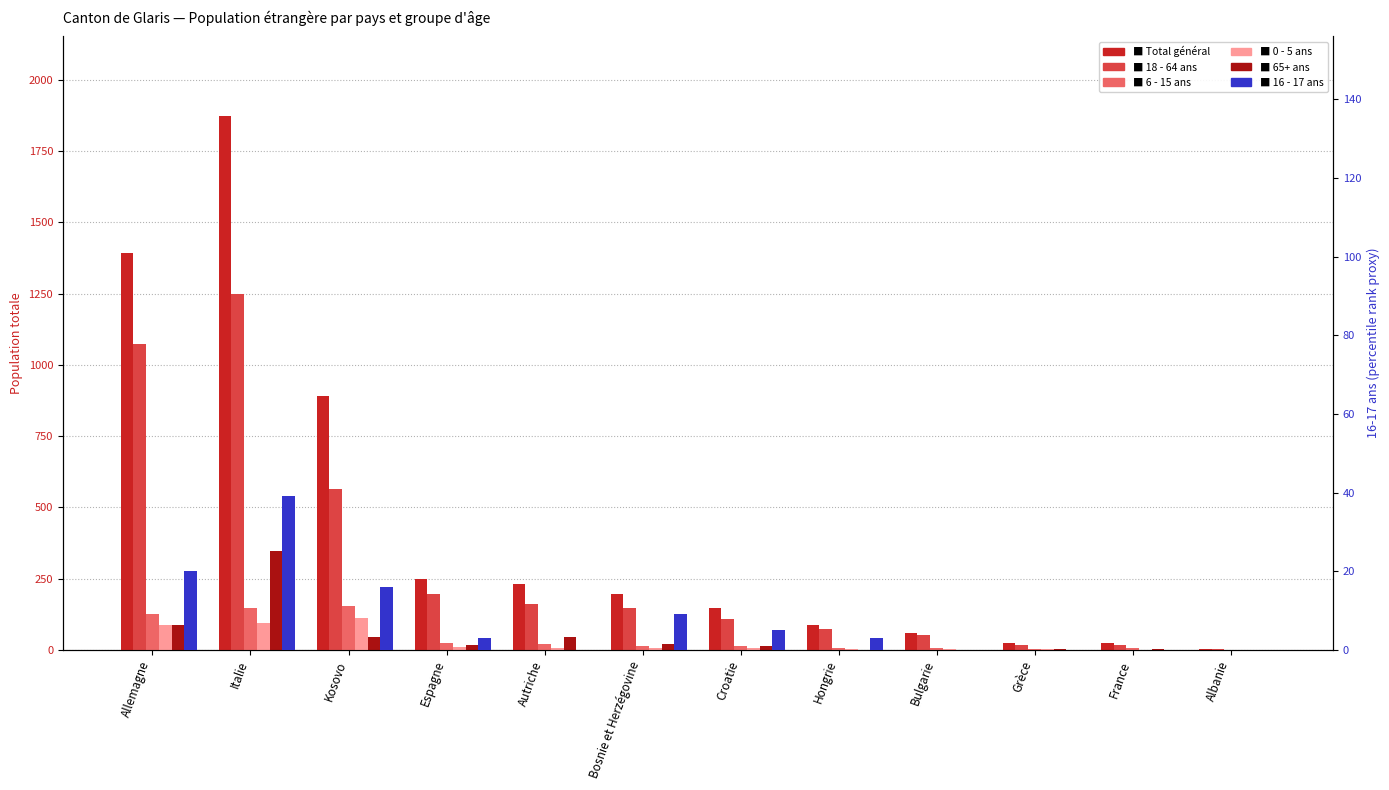

How many bars are there in total?

72